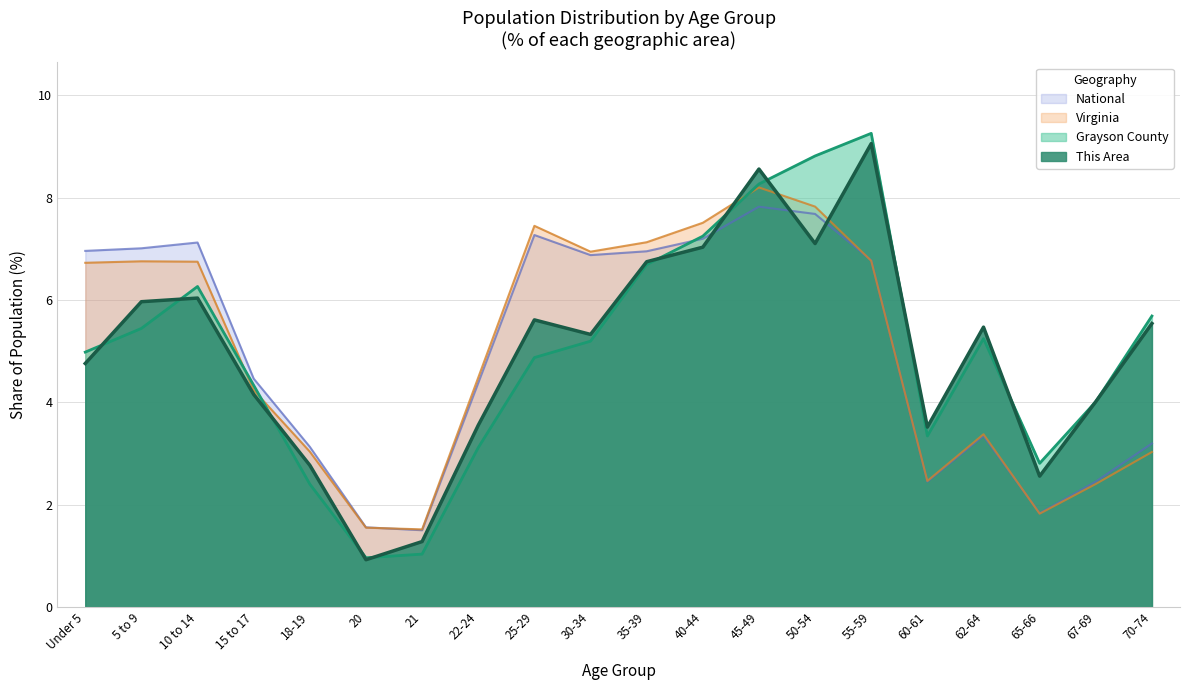

Which label corresponds to the largest value in the chart?

55-59